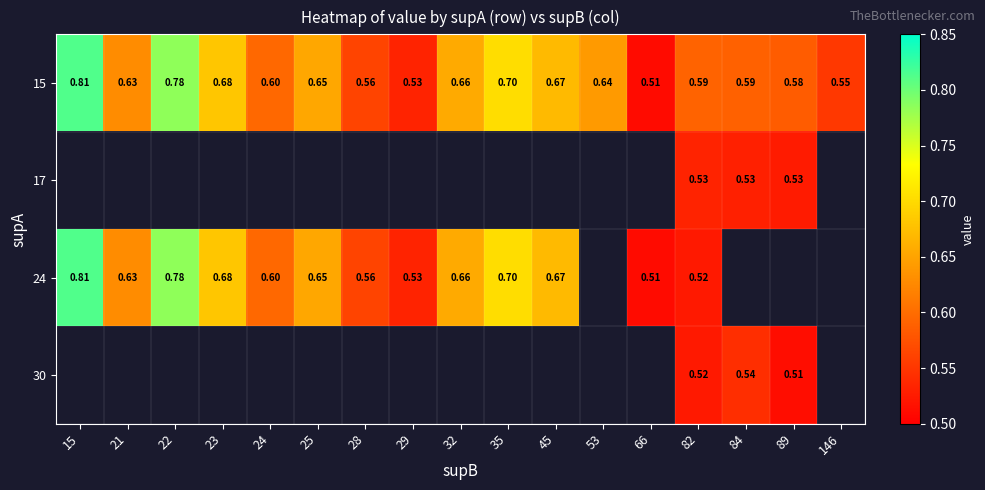

Between 82 and 146, which is larger?

82